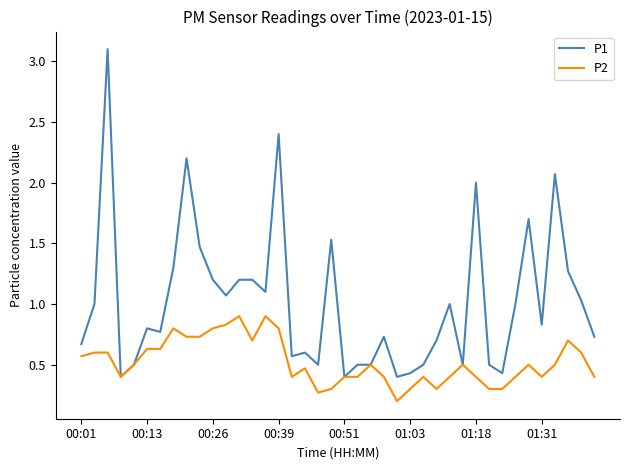

Is this an area chart (filled region under the line)?

No